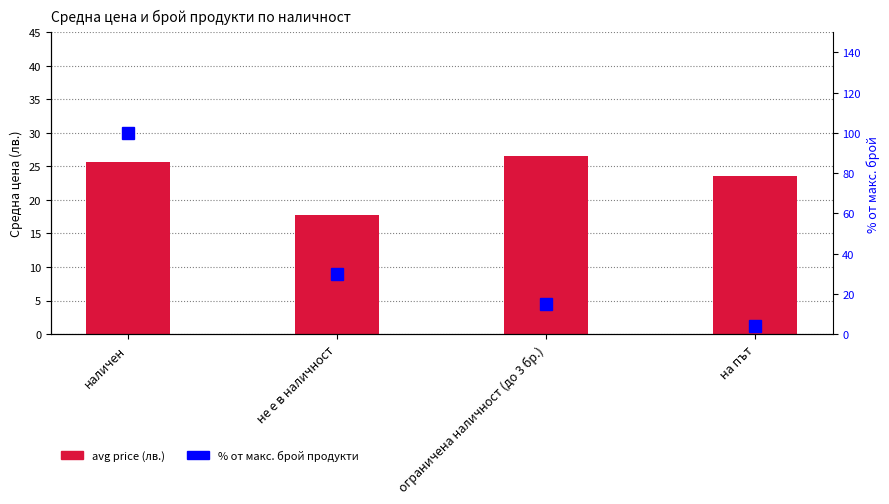

What is the greatest value displayed?

100.0